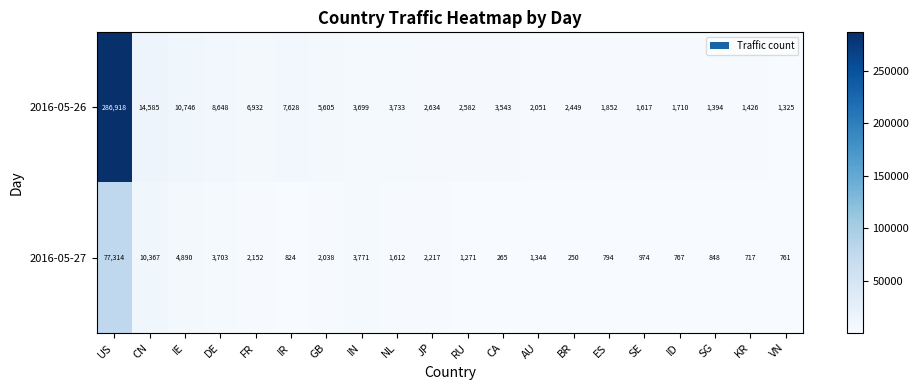

What is the minimum value for 2016-05-27?

250